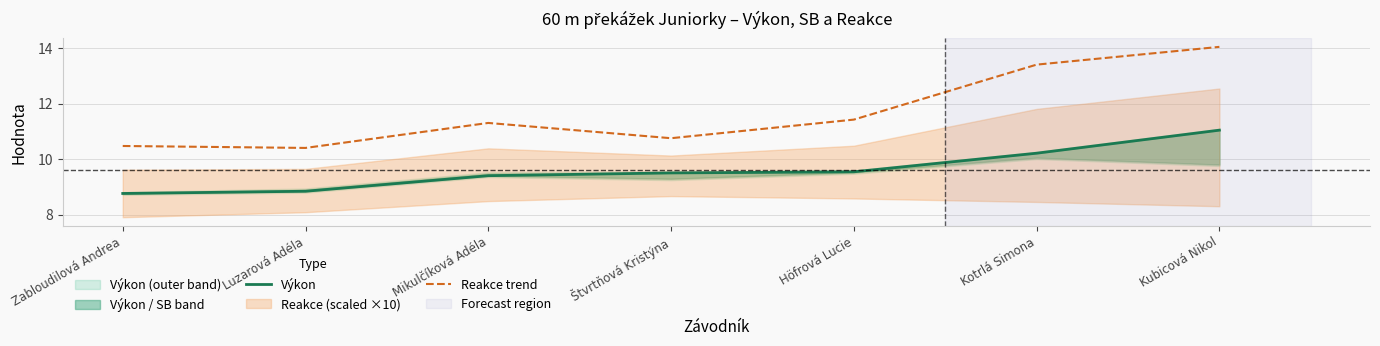

True or false: Reakce trend and Výkon cross at least once.

False